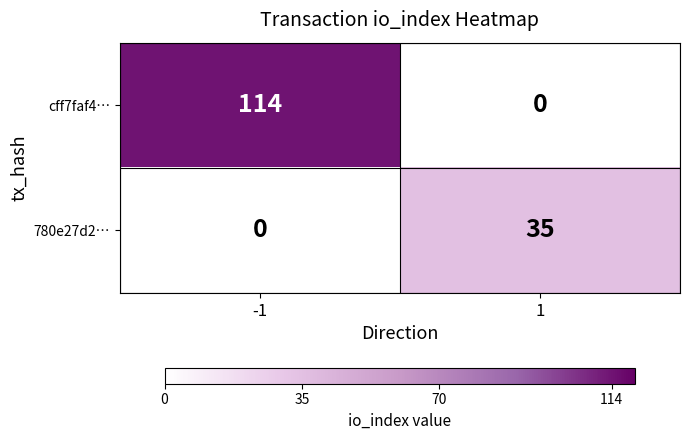

Which series has the widest spread of values?

cff7faf4…